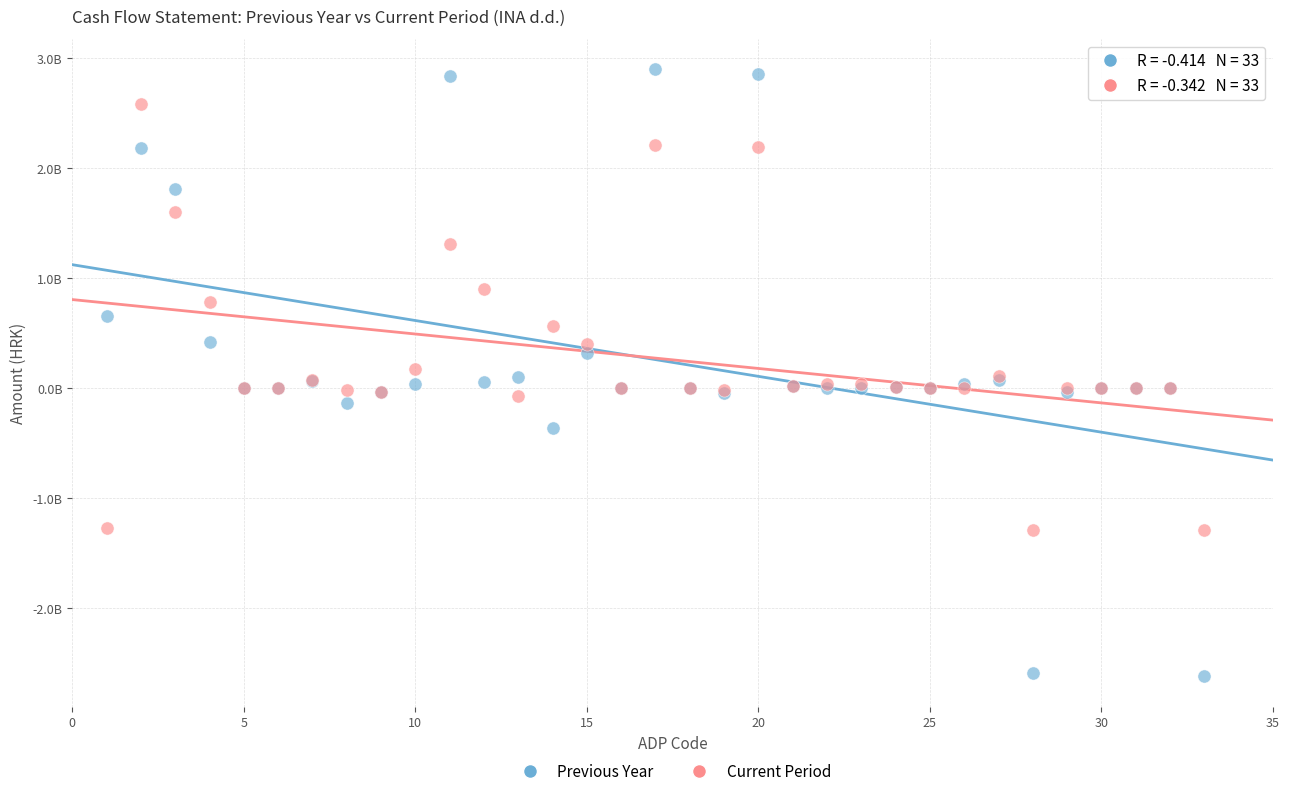

What are all the series names shown in the legend?

Previous Year, Current Period